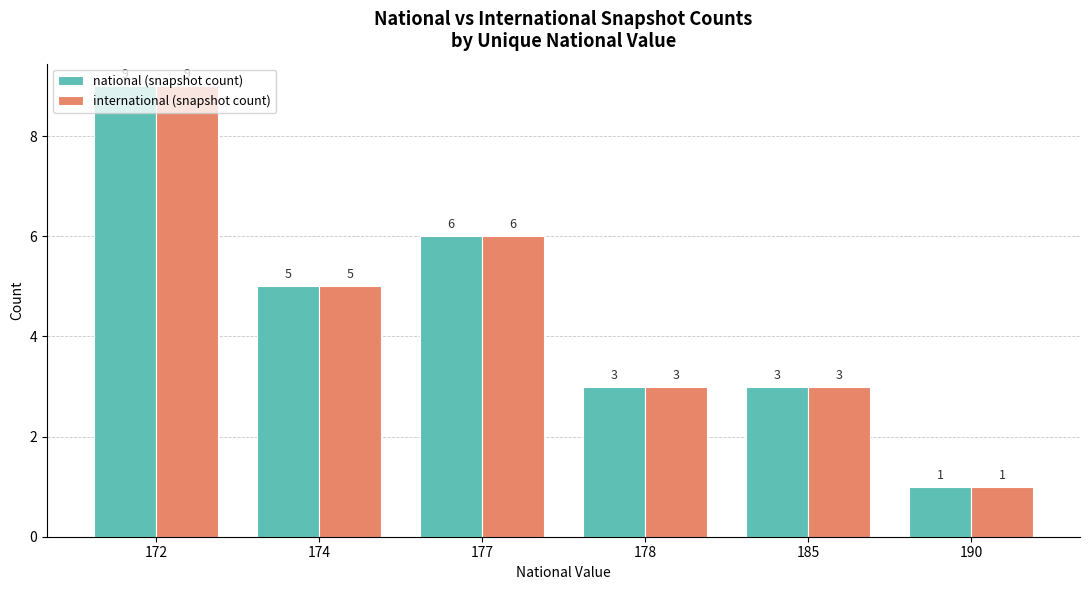

What are all the series names shown in the legend?

national (snapshot count), international (snapshot count)